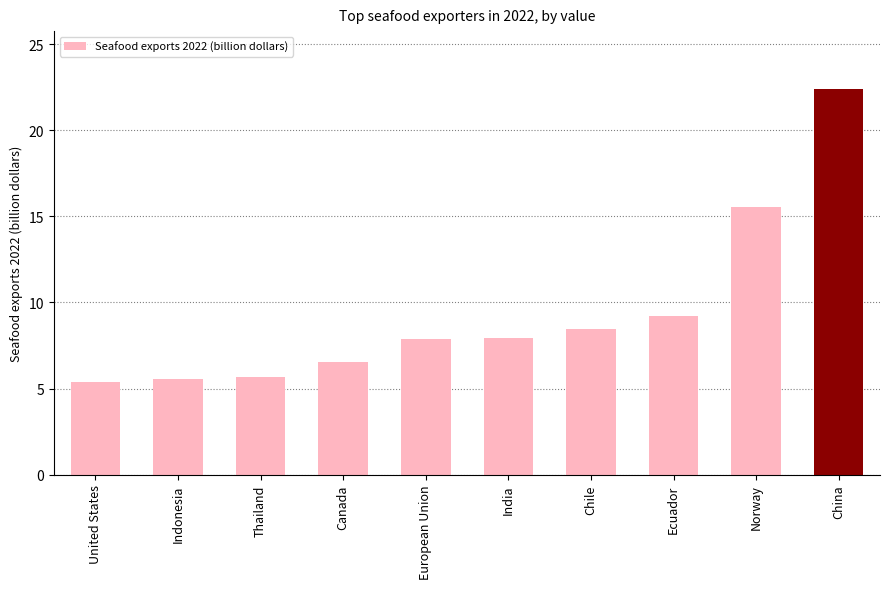

Are the bars horizontal?

No